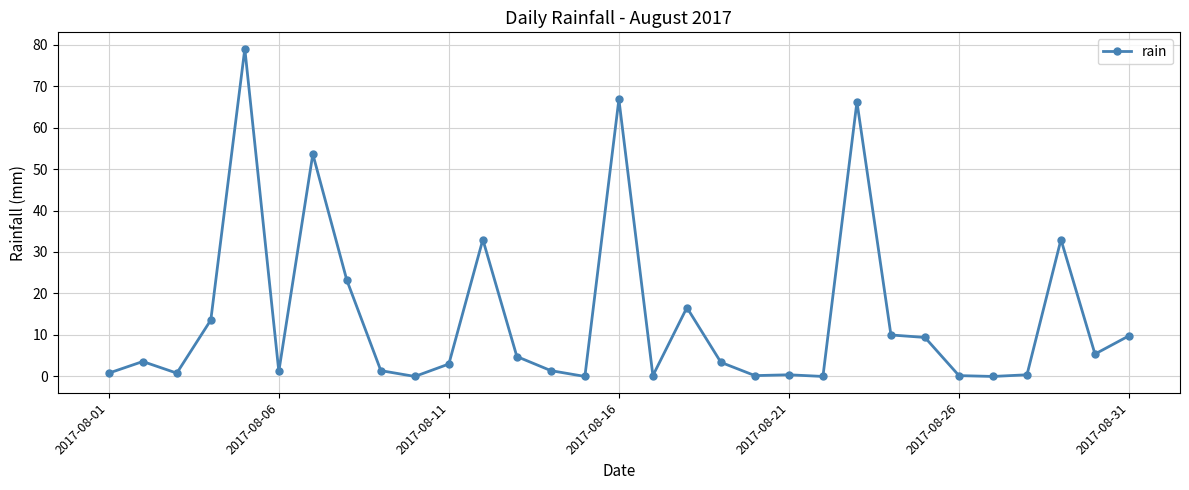

True or false: the data has more than 0 interior local peaks.

True